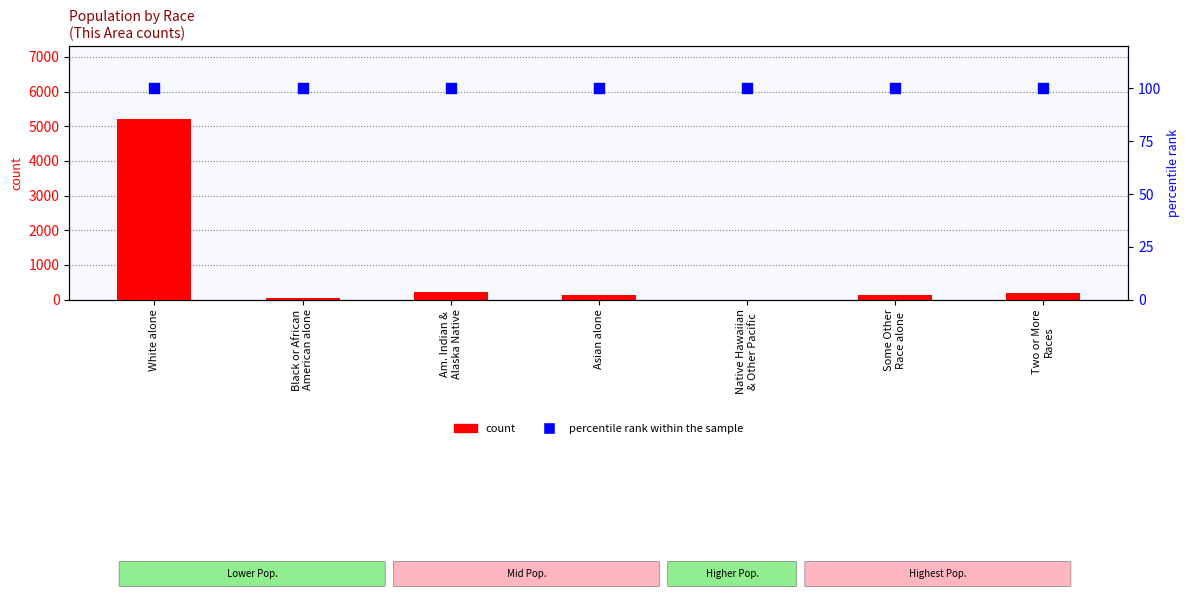

Which series has the largest Y range (max minus min)?

count